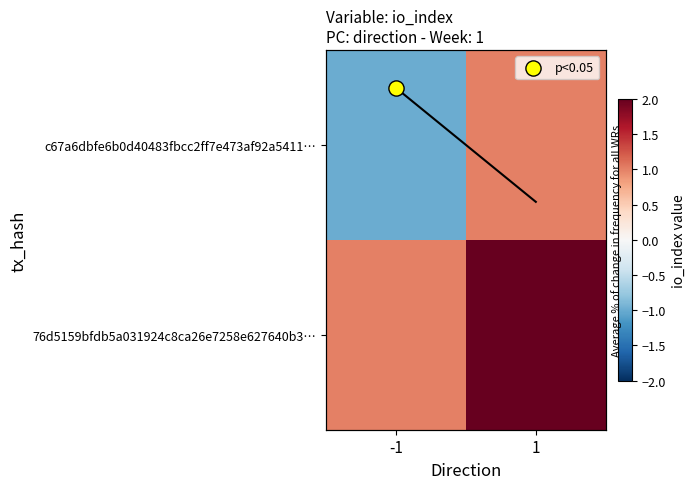

List the labels in order of 76d5159bfdb5a031924c8ca26e7258e627640b3… value, smallest first.

-1, 1